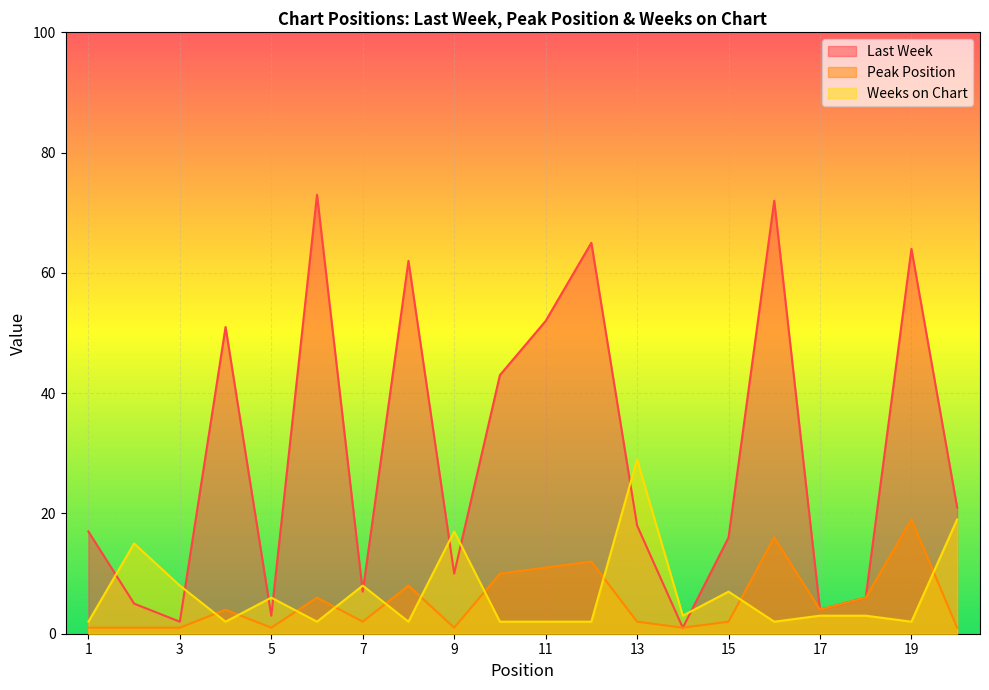

What is the difference between the Last Week values at 16 and 5?

69